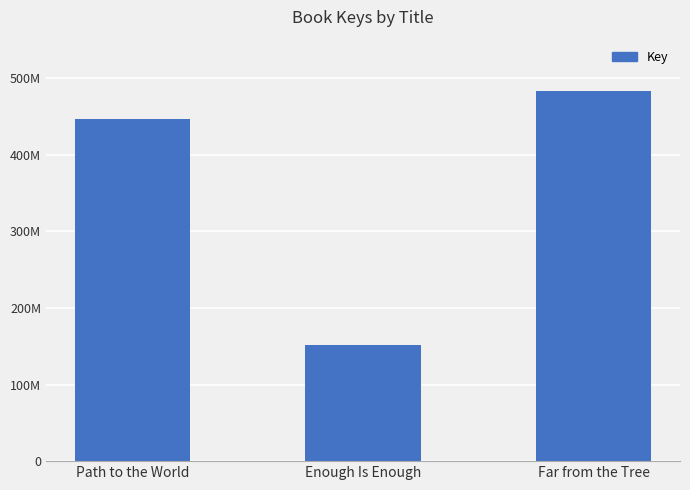

What position from the left is Path to the World?

1